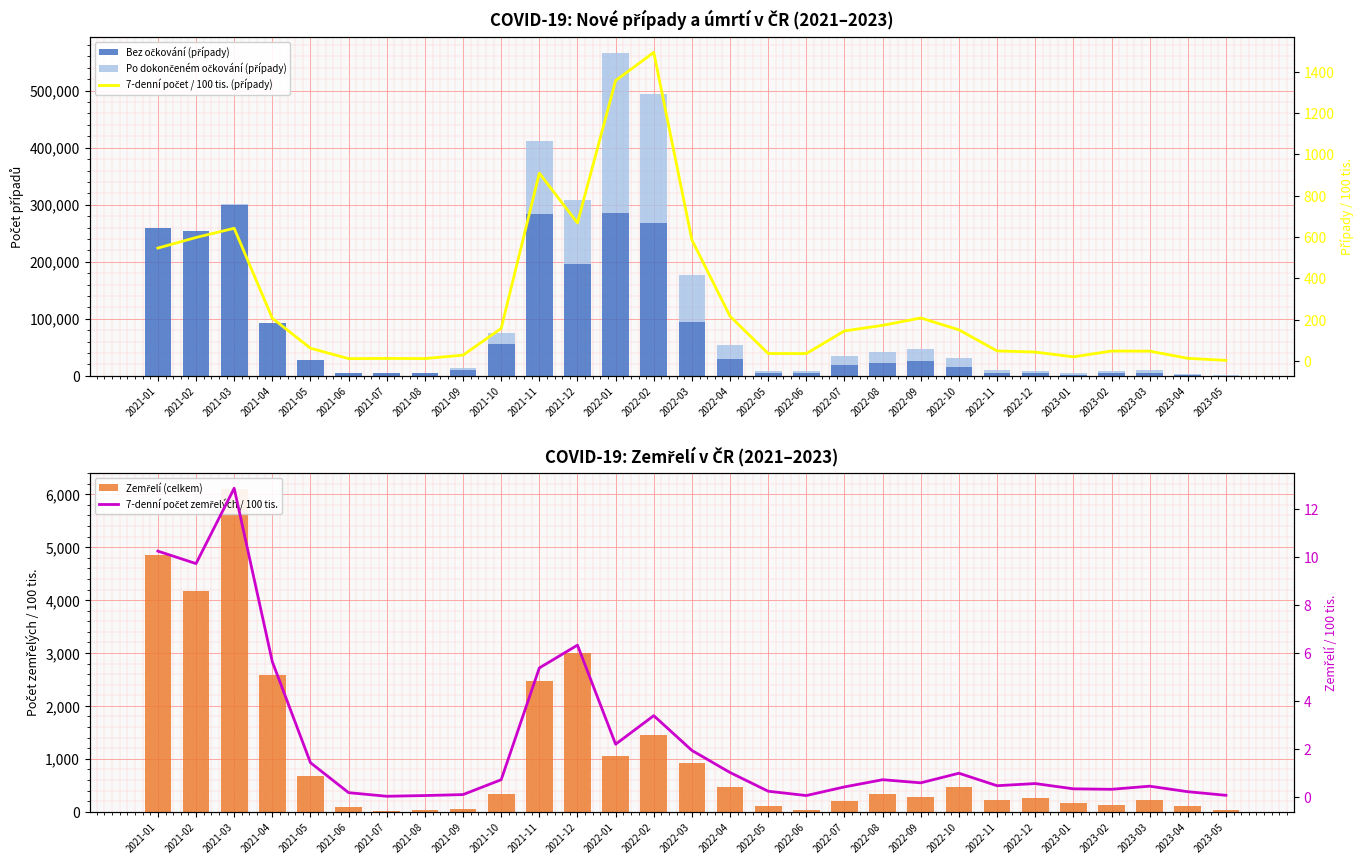

What are all the series names shown in the legend?

Bez očkování (případy), Po dokončeném očkování (případy), Zemřelí (celkem), 7-denní počet / 100 tis. (případy), 7-denní počet zemřelých / 100 tis.